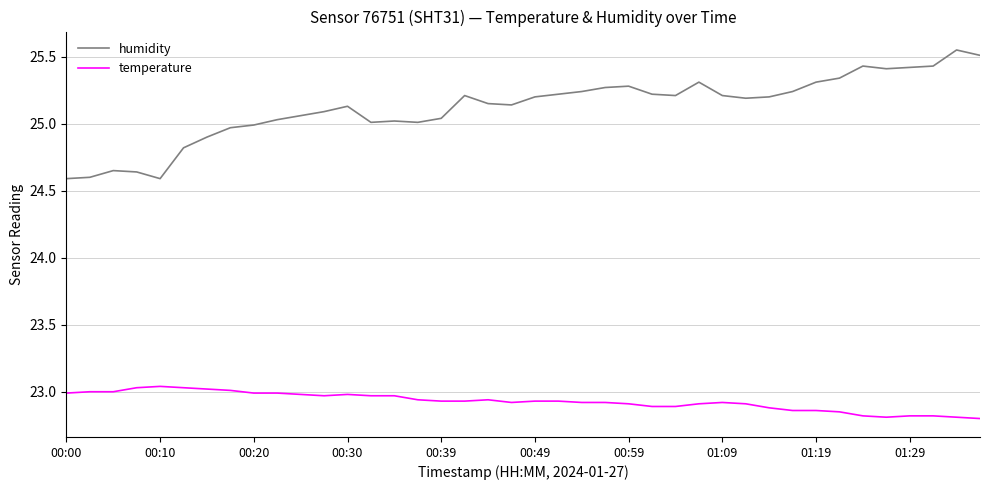

Which series has the largest total across all categories?

humidity